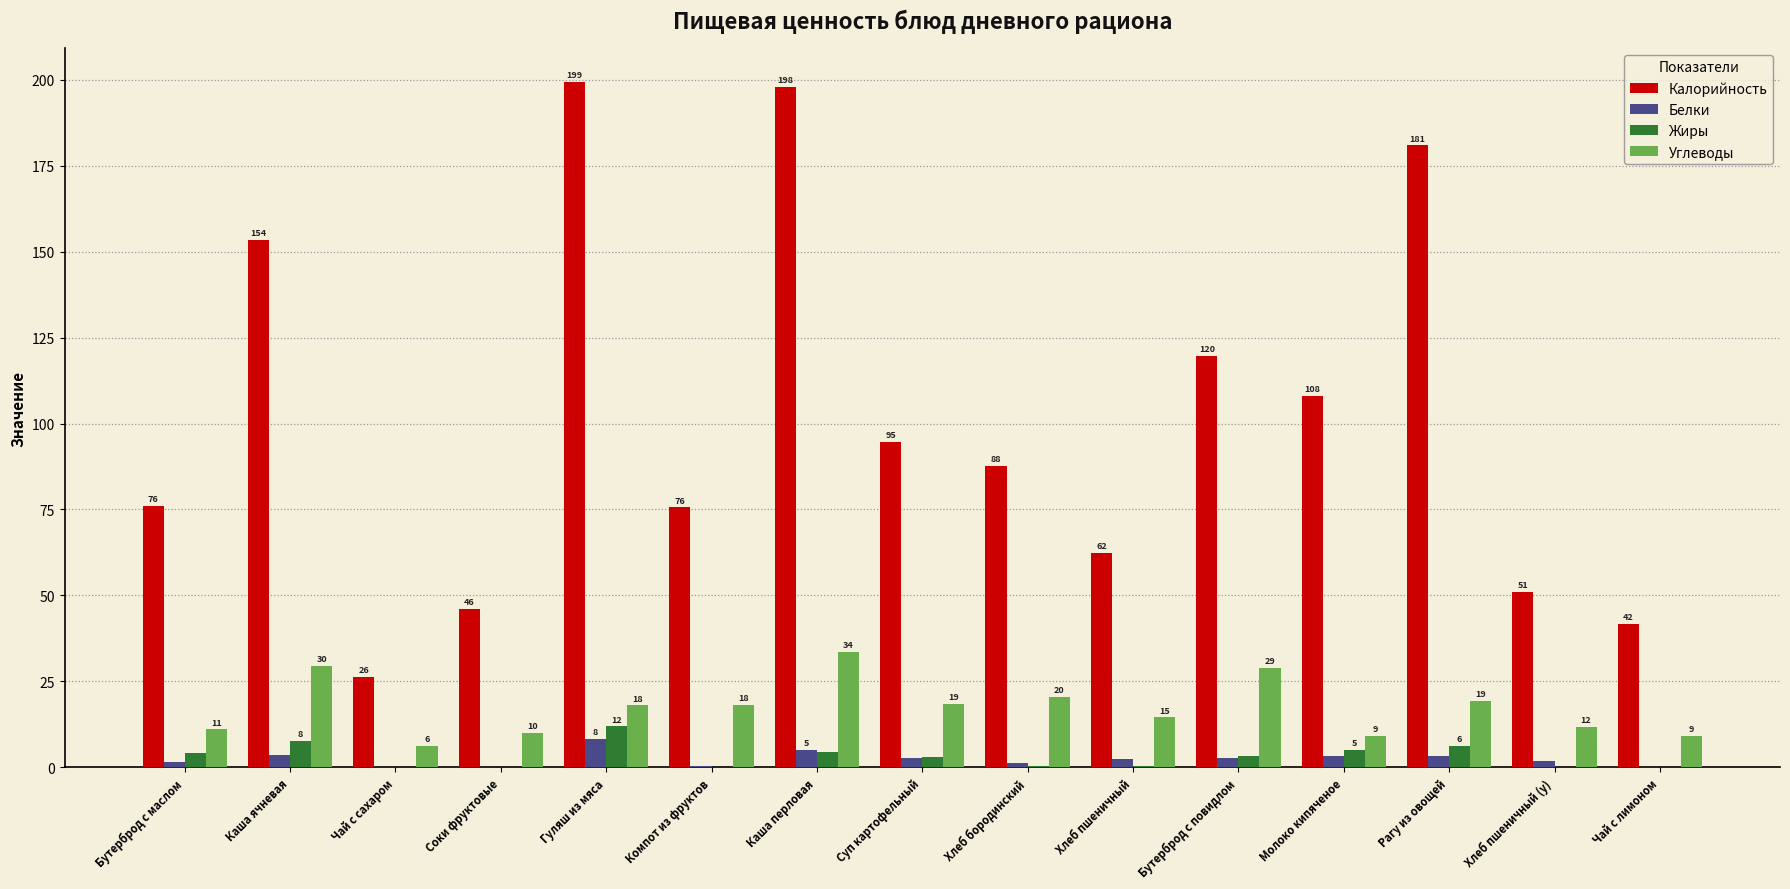

Rank the categories by Белки value from highest to lowest.

Гуляш из мяса, Каша перловая, Каша ячневая, Рагу из овощей, Молоко кипяченое, Бутерброд с повидлом, Суп картофельный, Хлеб пшеничный, Хлеб пшеничный (у), Бутерброд с маслом, Хлеб бородинский, Компот из фруктов, Чай с сахаром, Чай с лимоном, Соки фруктовые